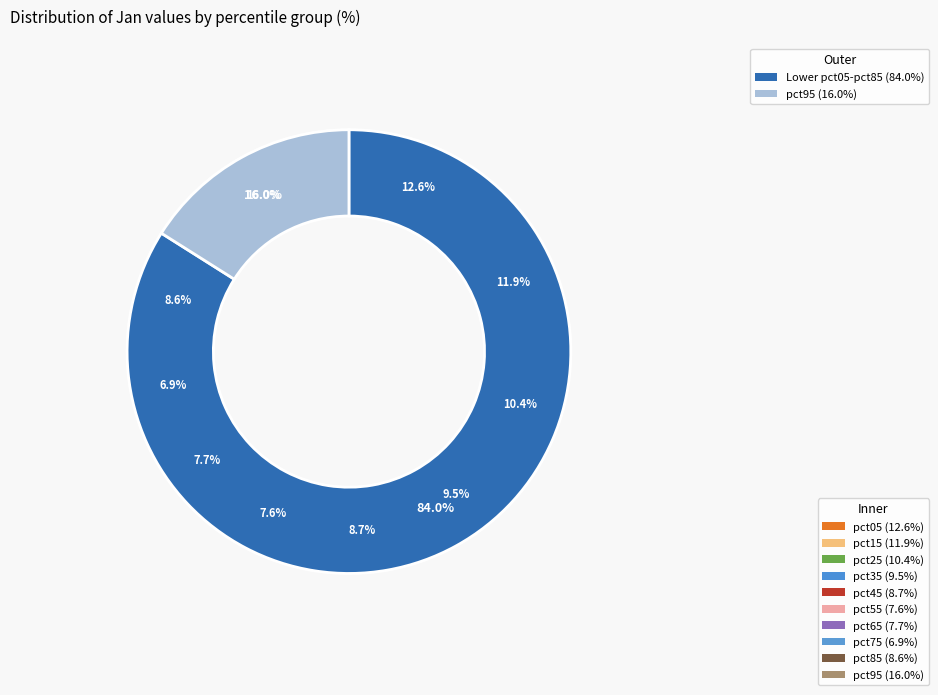

Which slice is the largest?

pct95